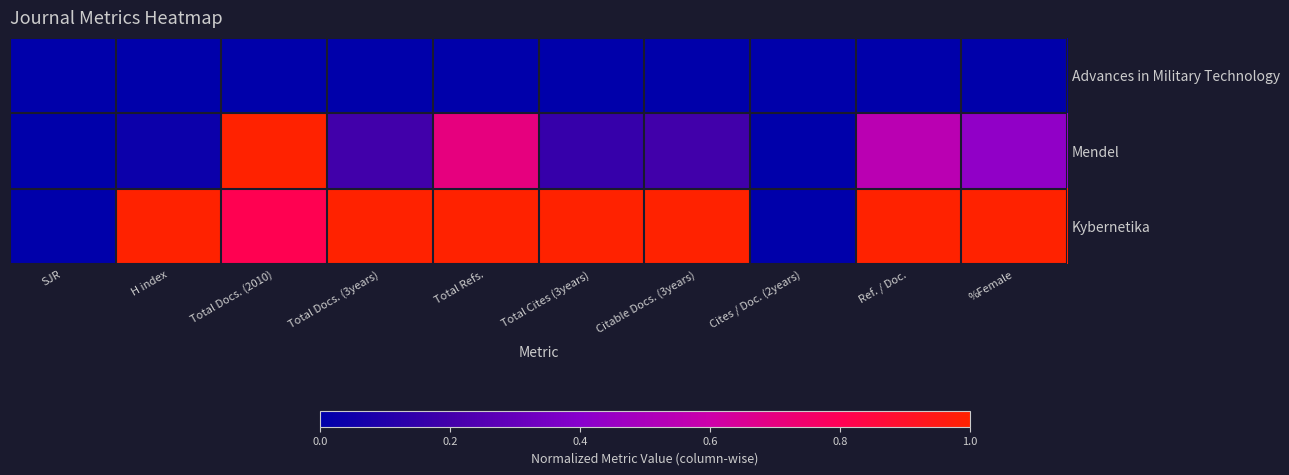

Between Cites / Doc. (2years) and Ref. / Doc., which is larger?

Cites / Doc. (2years)